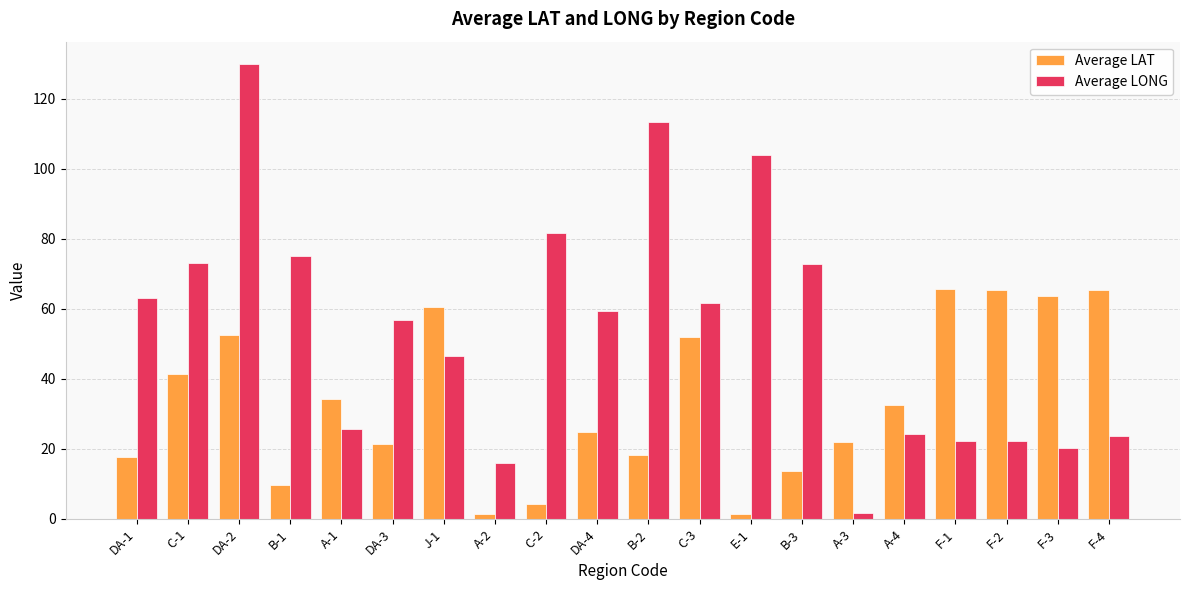

Which series changed the most between C-1 and A-2?

Average LONG